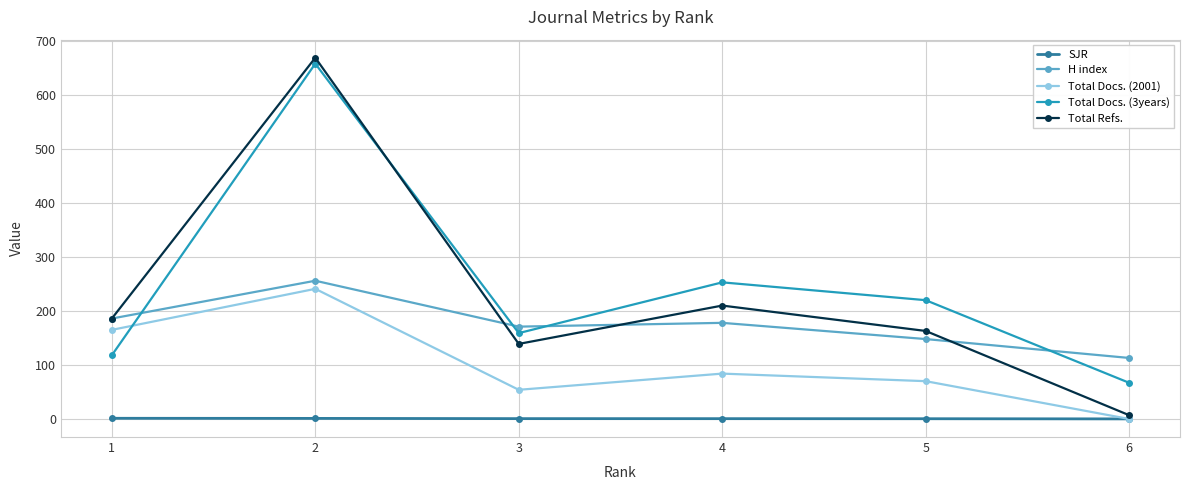

The value of Total Docs. (3years) at 6 is 90.3. True or false?

False